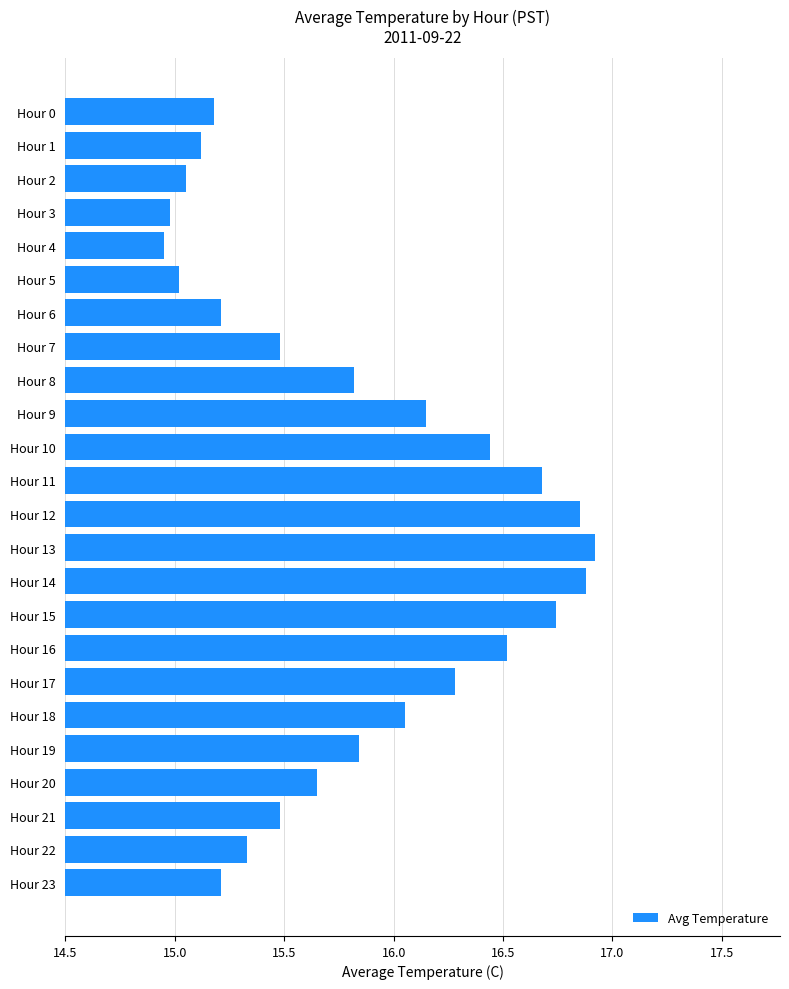

What value does the data have at Hour 21?

15.5